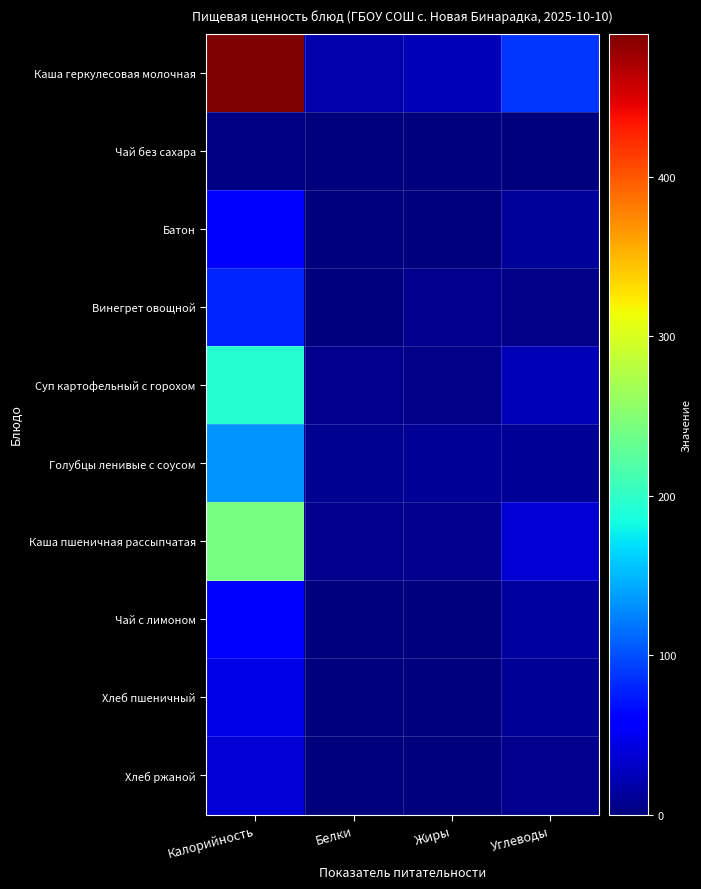

Reading left to right, what are all the values shown in this chart?

Каша геркулесовая молочная: Калорийность=490.0	Белки=20.0	Жиры=24.5	Углеводы=87.7
Чай без сахара: Калорийность=2.0	Белки=0.2	Жиры=0.0	Углеводы=0.6
Батон: Калорийность=59.0	Белки=1.9	Жиры=0.2	Углеводы=13.0
Винегрет овощной: Калорийность=79.8	Белки=1.2	Жиры=6.2	Углеводы=5.5
Суп картофельный с горохом: Калорийность=194.0	Белки=5.9	Жиры=5.0	Углеводы=23.0
Голубцы ленивые с соусом: Калорийность=133.2	Белки=8.9	Жиры=10.0	Углеводы=9.9
Каша пшеничная рассыпчатая: Калорийность=243.0	Белки=6.4	Жиры=7.5	Углеводы=37.5
Чай с лимоном: Калорийность=53.7	Белки=0.2	Жиры=0.0	Углеводы=13.8
Хлеб пшеничный: Калорийность=45.2	Белки=1.5	Жиры=0.2	Углеводы=9.9
Хлеб ржаной: Калорийность=38.0	Белки=1.1	Жиры=0.2	Углеводы=6.4